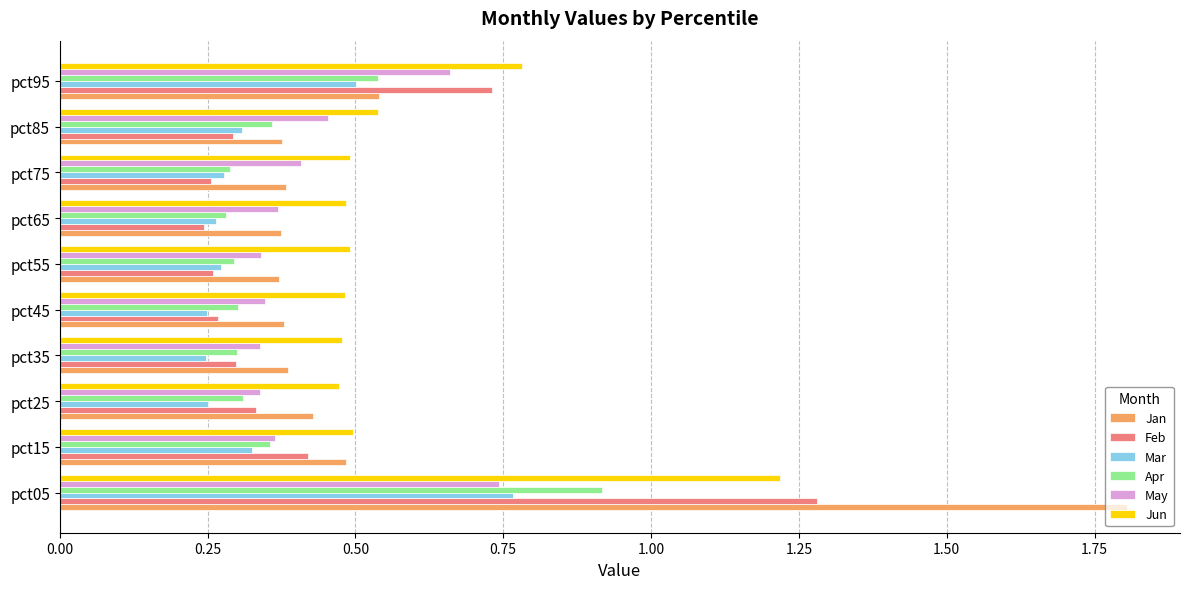

The May series shows 0.5 at pct45. True or false?

False